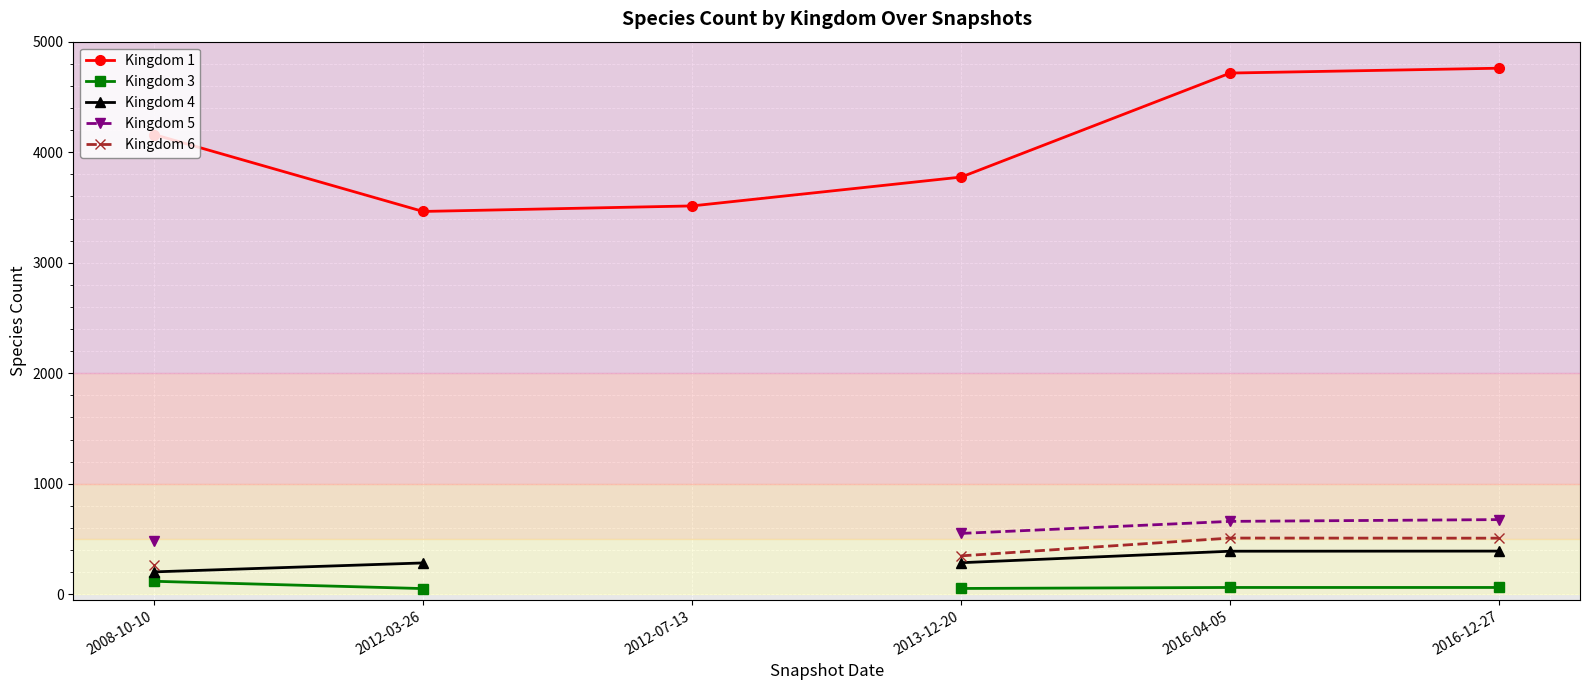

Is the value of Kingdom 3 at 2016-04-05 greater than the value of Kingdom 4 at 2008-10-10?

No